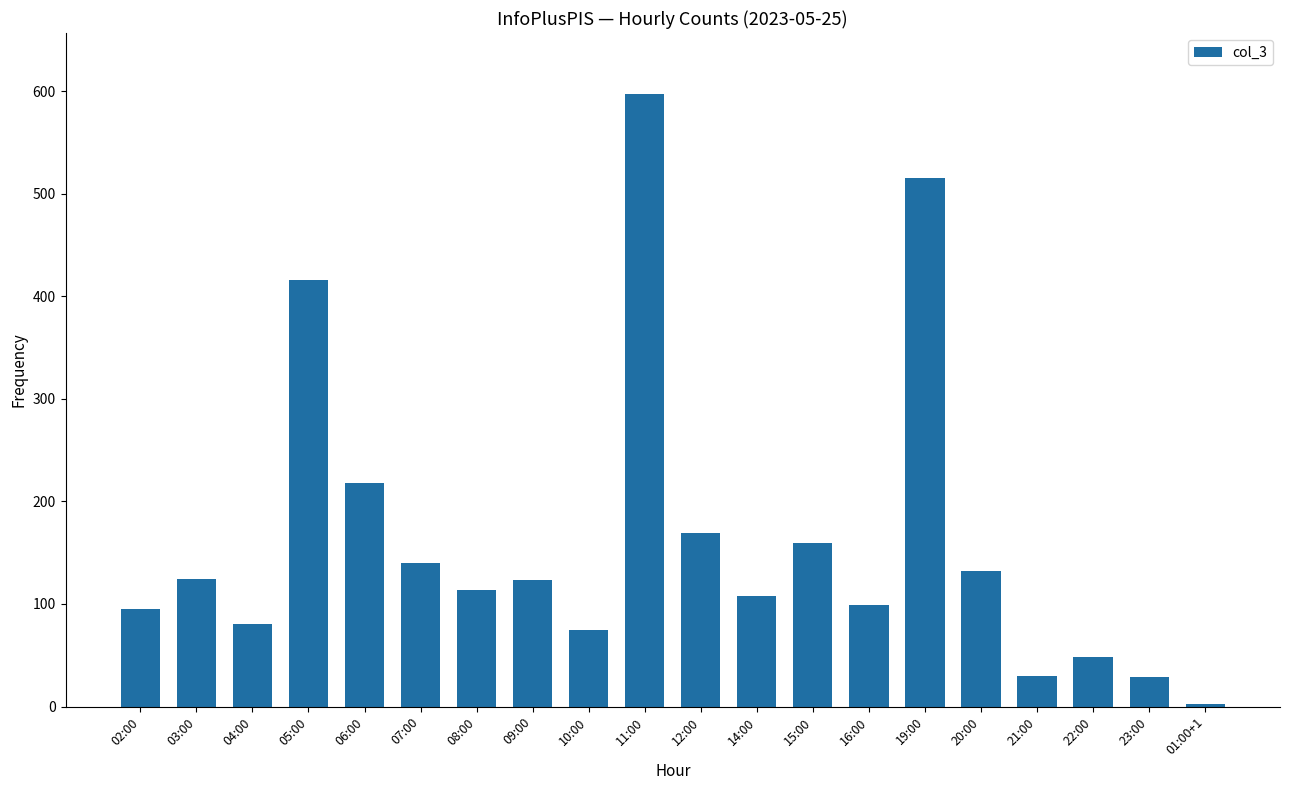

Which category has the highest value across all series?

11:00